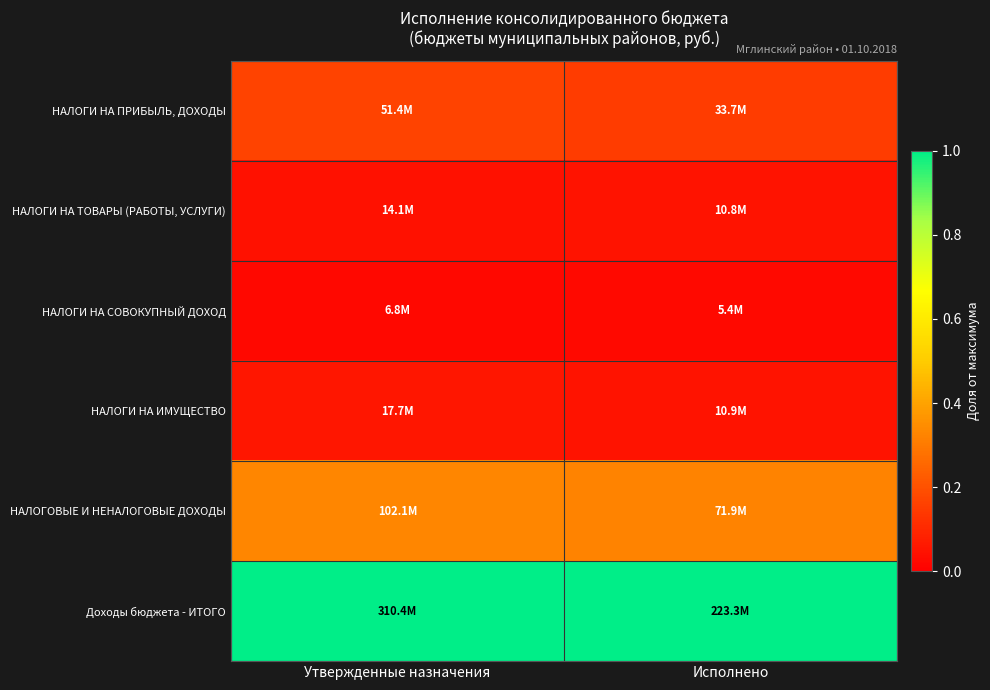

At how many categories does at least one series exceed 0?

2